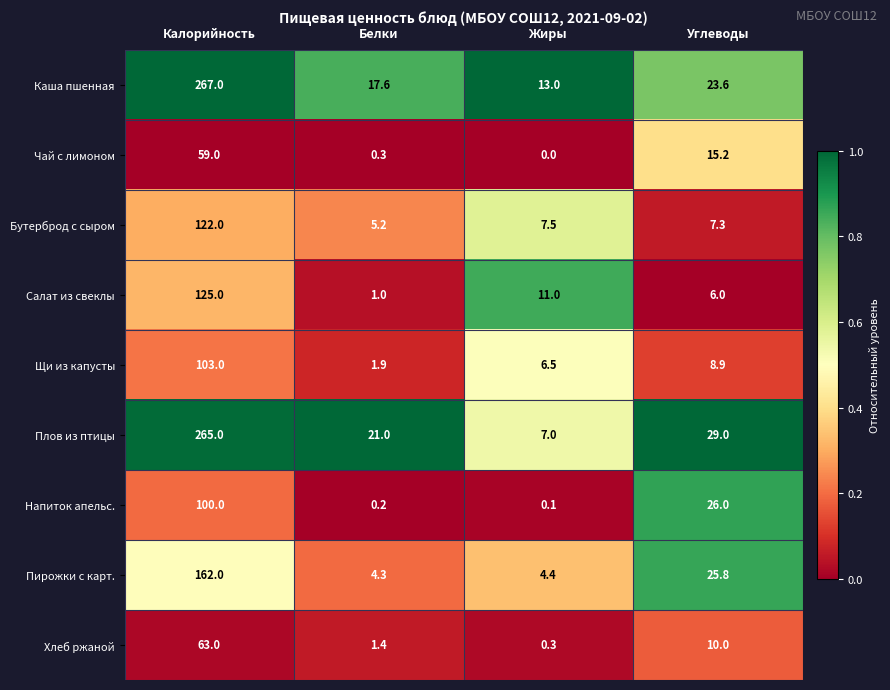

Rank the series by their maximum value, from lowest to highest.

Чай с лимоном, Хлеб ржаной, Напиток апельс., Щи из капусты, Бутерброд с сыром, Салат из свеклы, Пирожки с карт., Плов из птицы, Каша пшенная